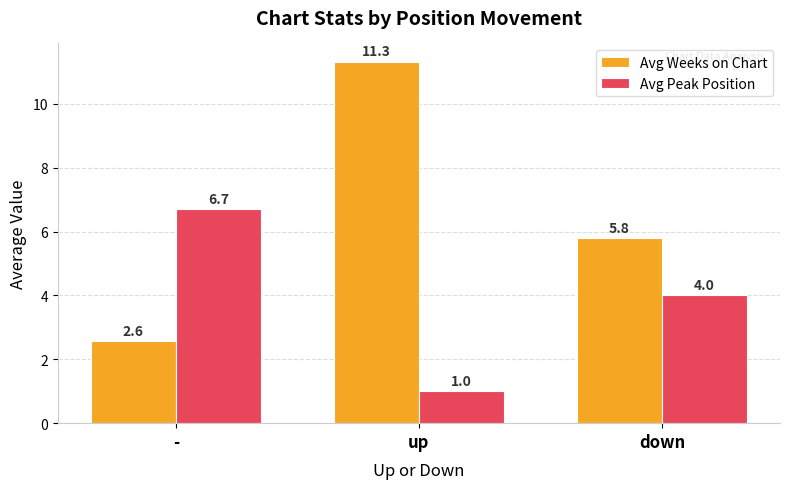

Rank the series at - from highest to lowest value.

Avg Peak Position, Avg Weeks on Chart